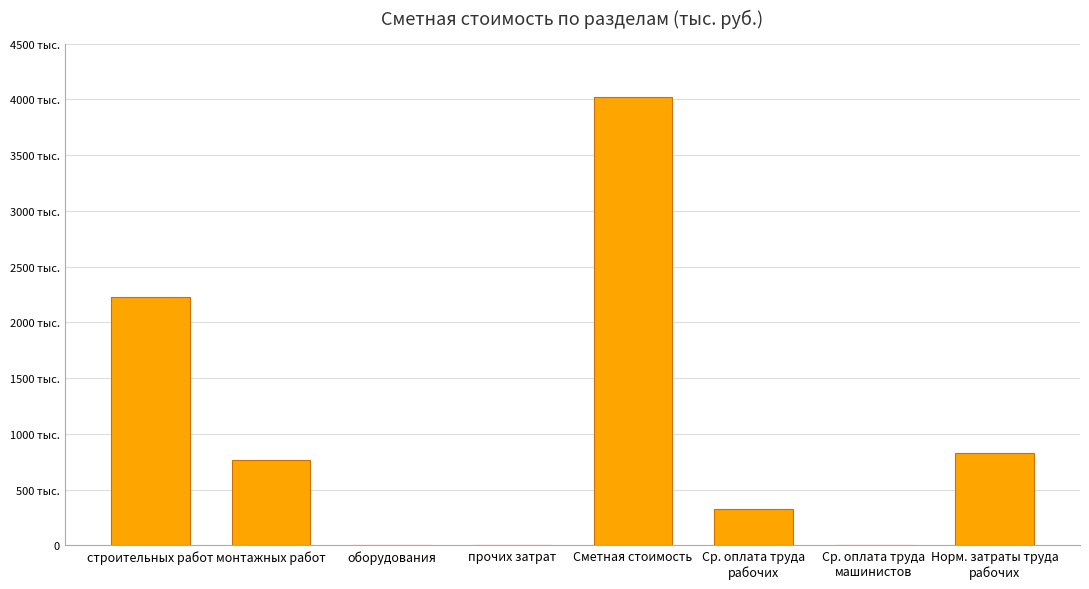

Rank the categories by value from highest to lowest.

Сметная стоимость, строительных работ, Норм. затраты труда
рабочих, монтажных работ, Ср. оплата труда
рабочих, оборудования, прочих затрат, Ср. оплата труда
машинистов